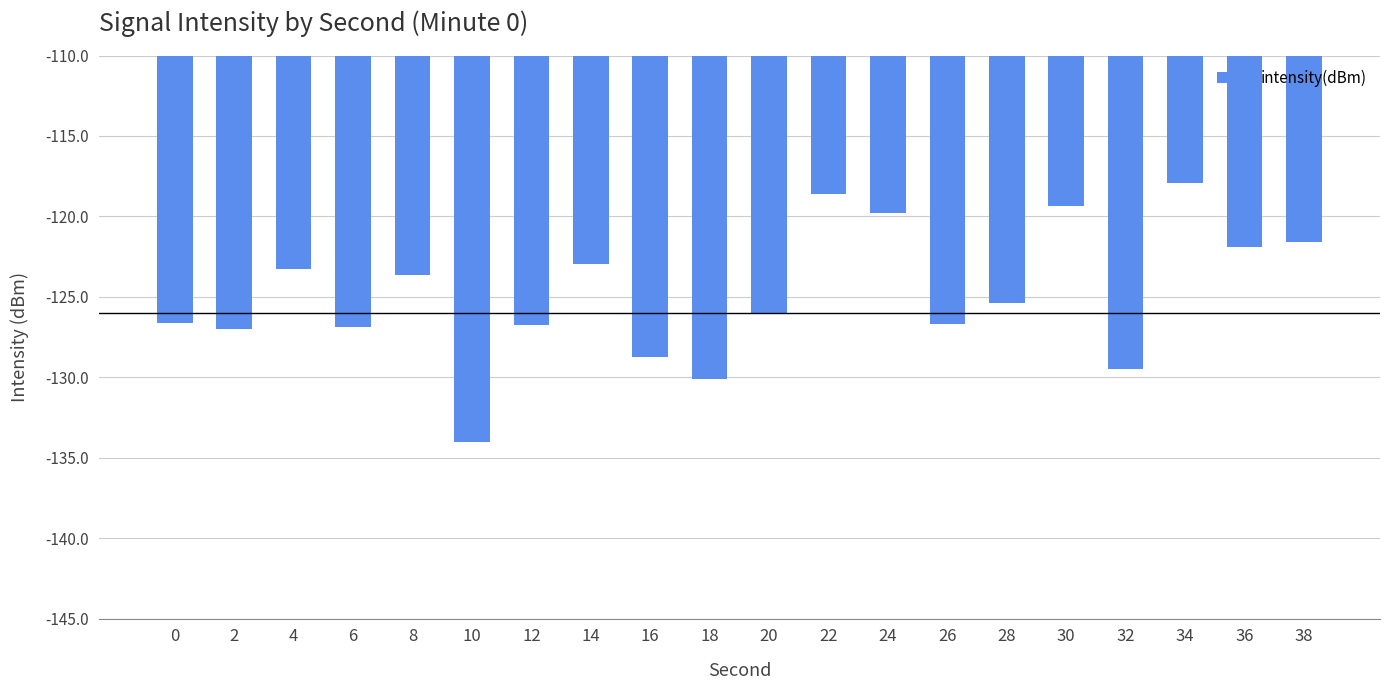

What is the sum of all values?

-2496.7